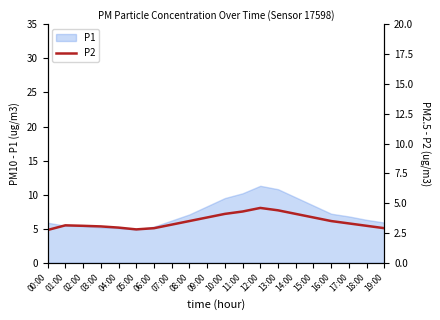

How many lines are shown in the chart?

1